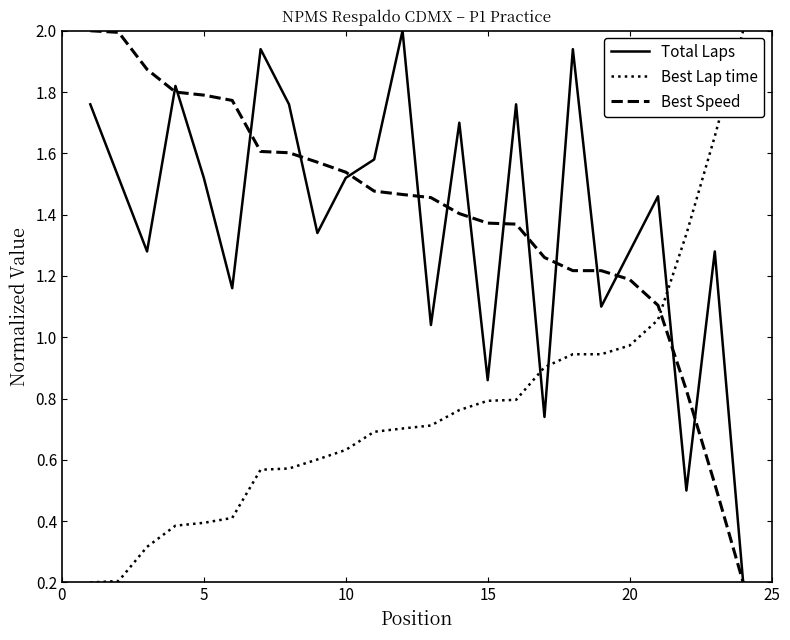

How many values in the Best Speed series are below 1?

3